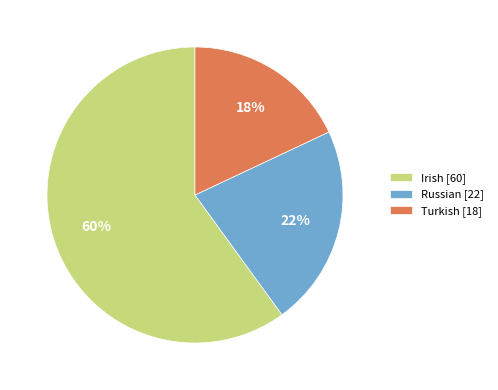

Approximately how many times larger is the value at Turkish compared to Irish?

0.3